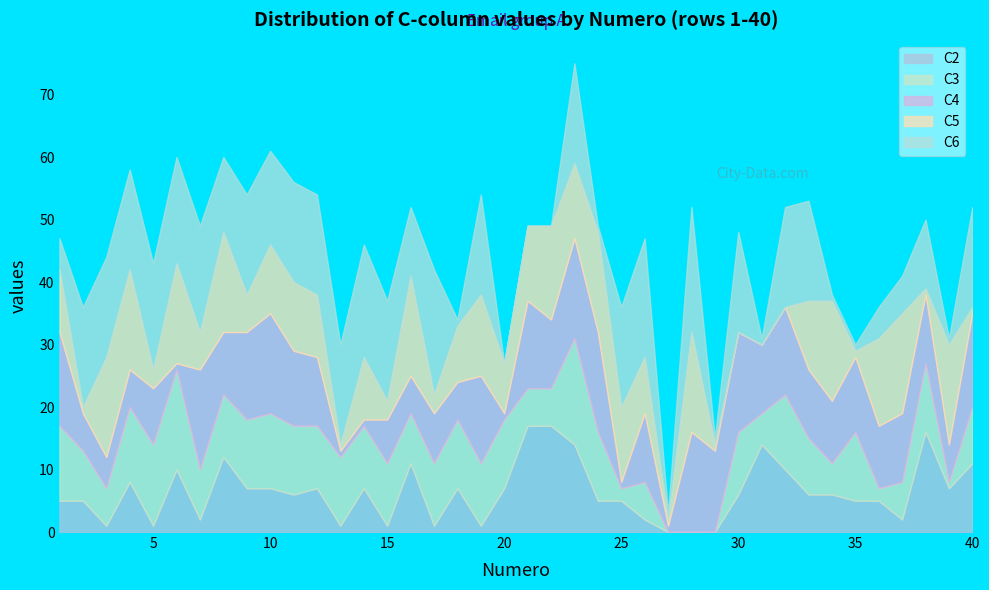

The C4 series shows 16 at 10. True or false?

True